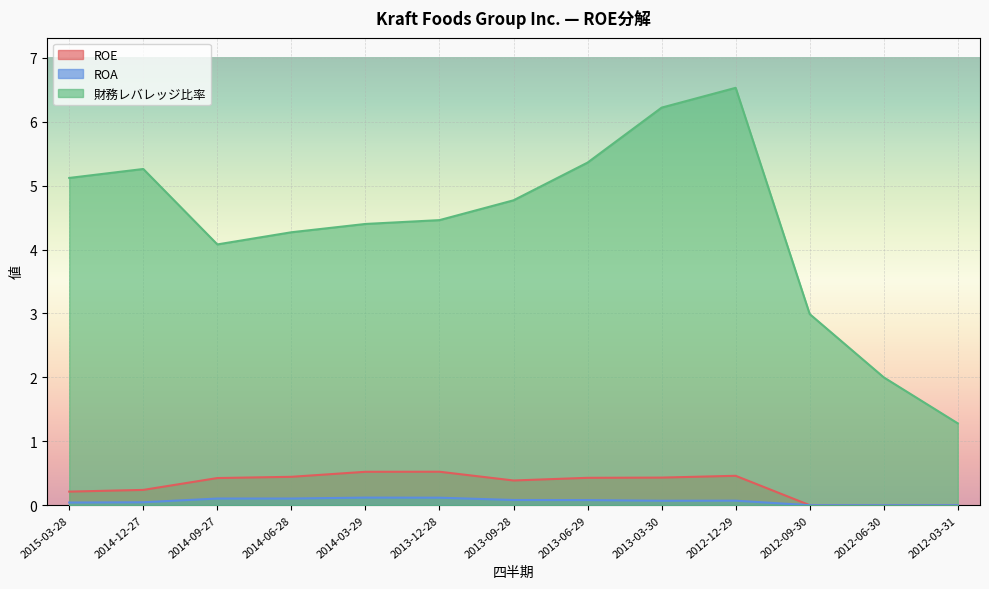

True or false: ROE and 財務レバレッジ比率 intersect in this chart.

False